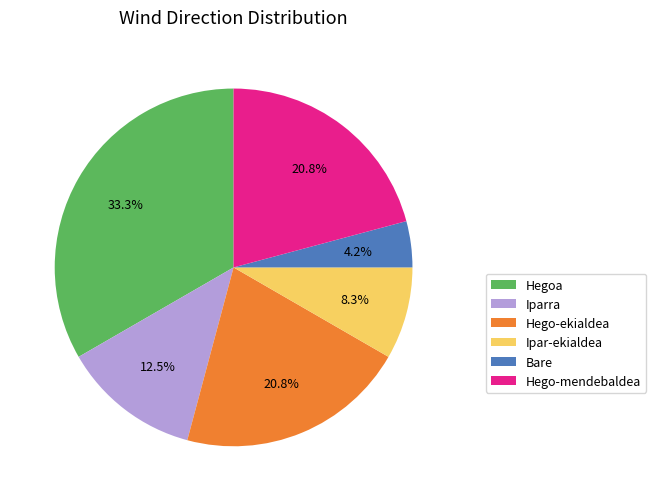

Is the sum of Hego-mendebaldea and Iparra greater than half?

No